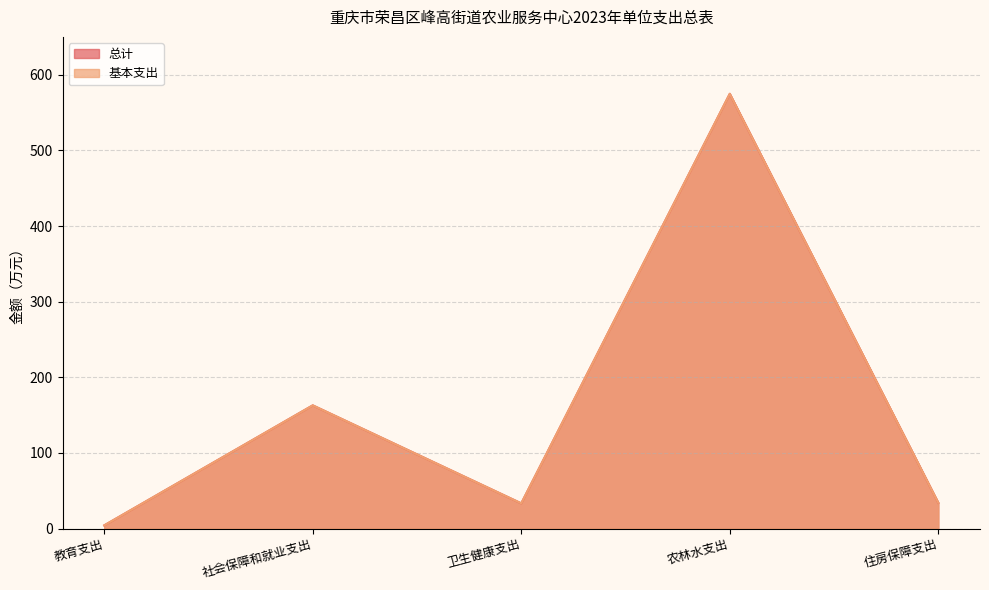

Between 卫生健康支出 and 农林水支出, which is larger?

农林水支出